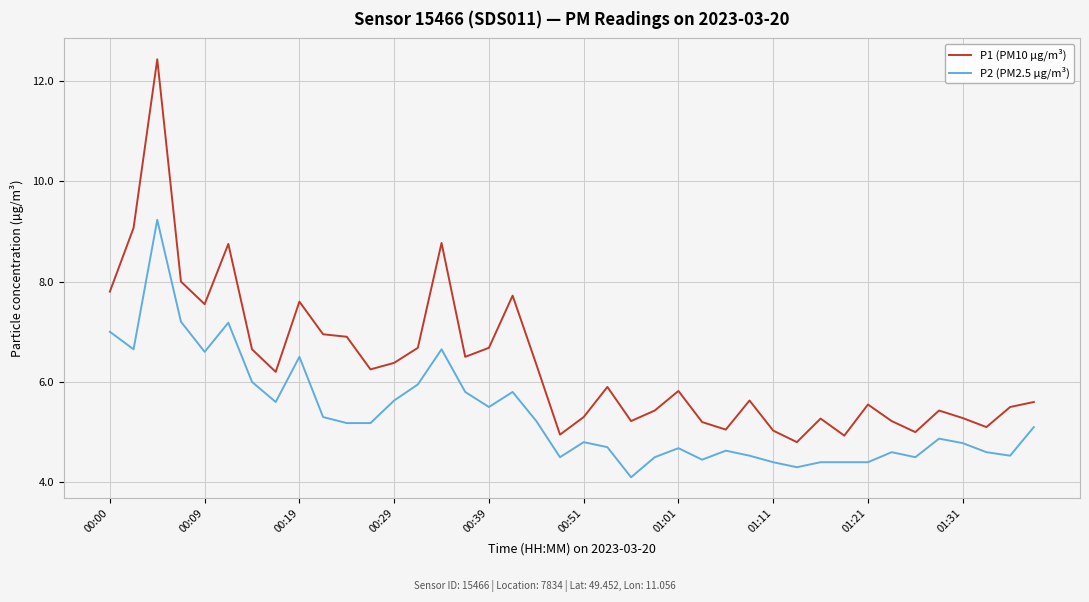

True or false: P2 (PM2.5 µg/m³) and P1 (PM10 µg/m³) cross at least once.

False